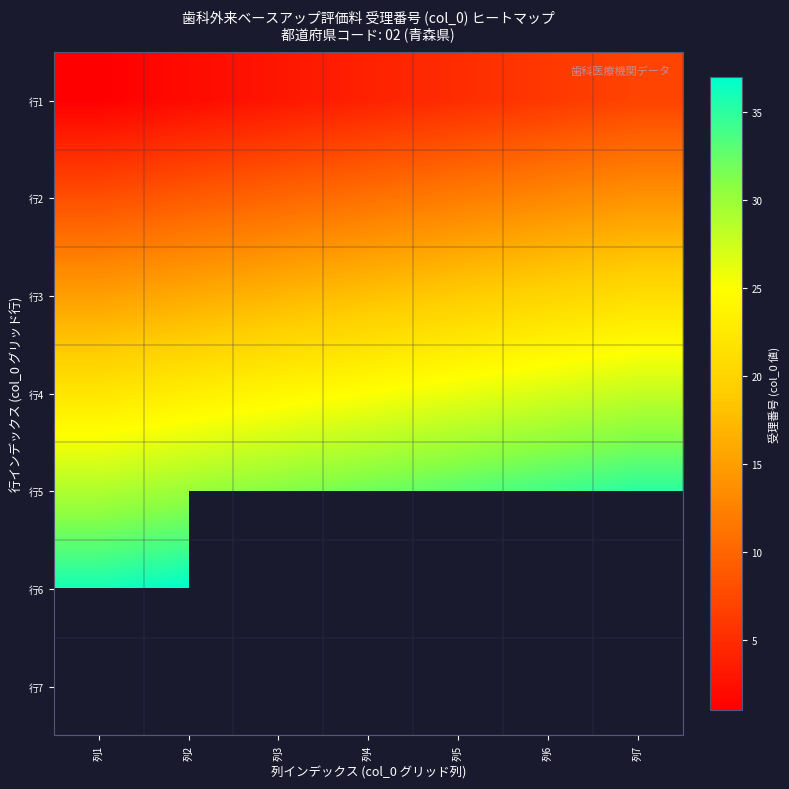

Is the value of 行7 at 列3 greater than the value of 行1 at 列1?

No